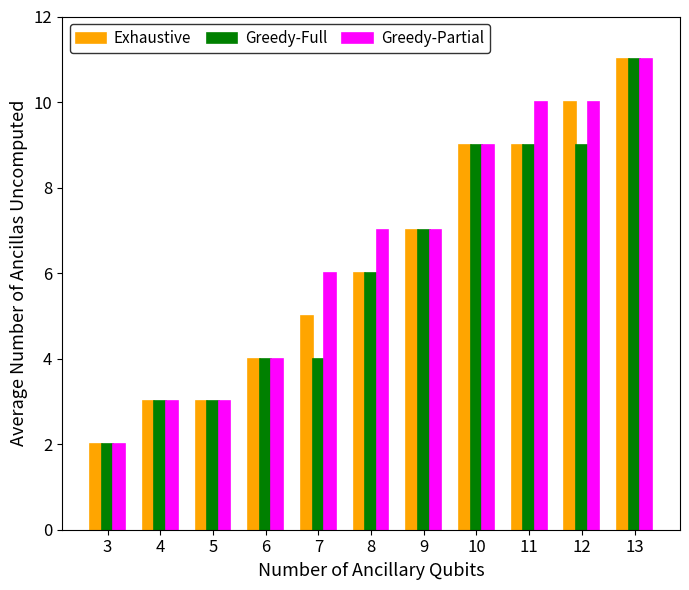

List the series in order of their overall mean, lowest first.

Greedy-Full, Exhaustive, Greedy-Partial